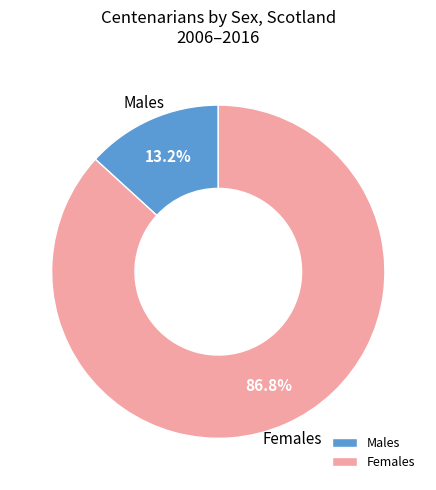

What is the largest slice in the pie chart?

Females